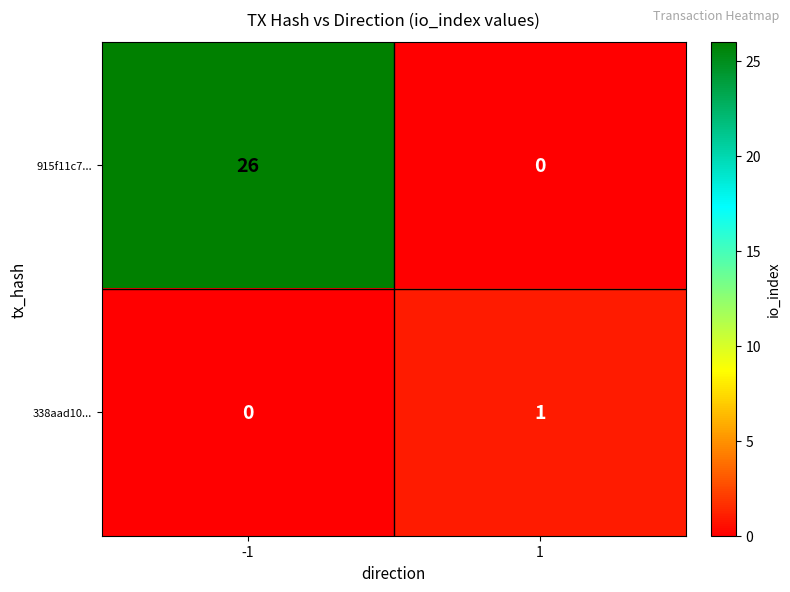

Reading left to right, extract all data points from this chart.

915f11c7...: 26	0
338aad10...: 0	1